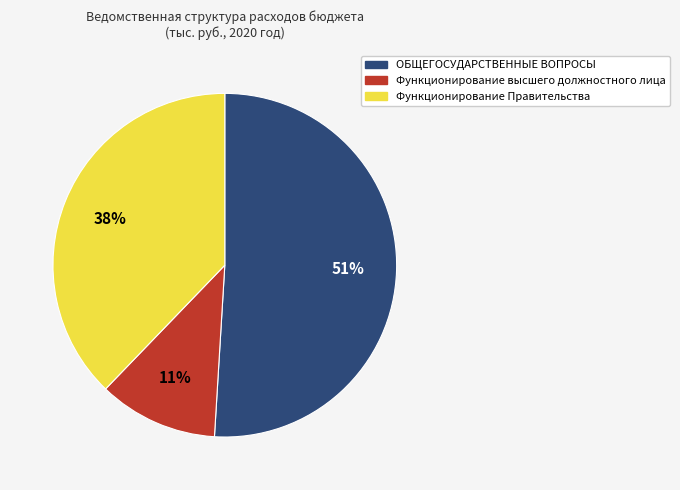

To the nearest percent, what is the average slice percentage?

33%